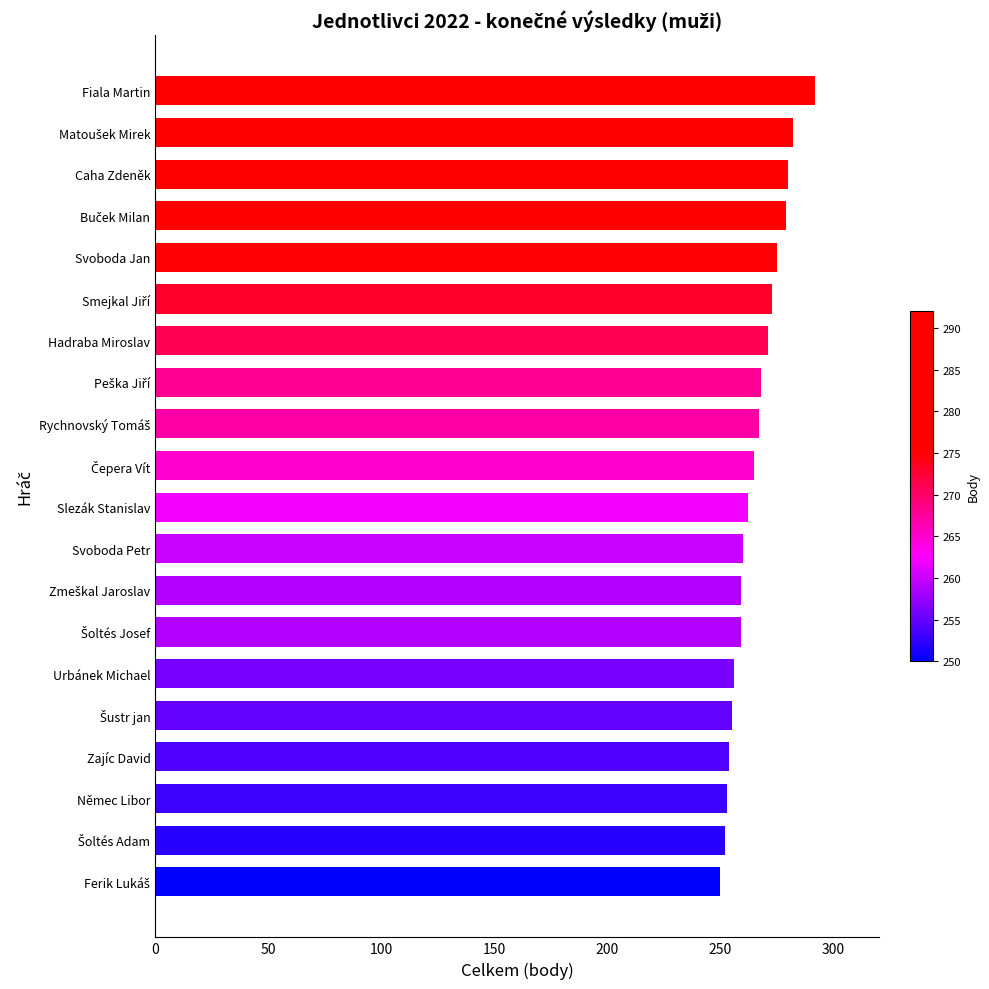

What is the sum of all values?

5312